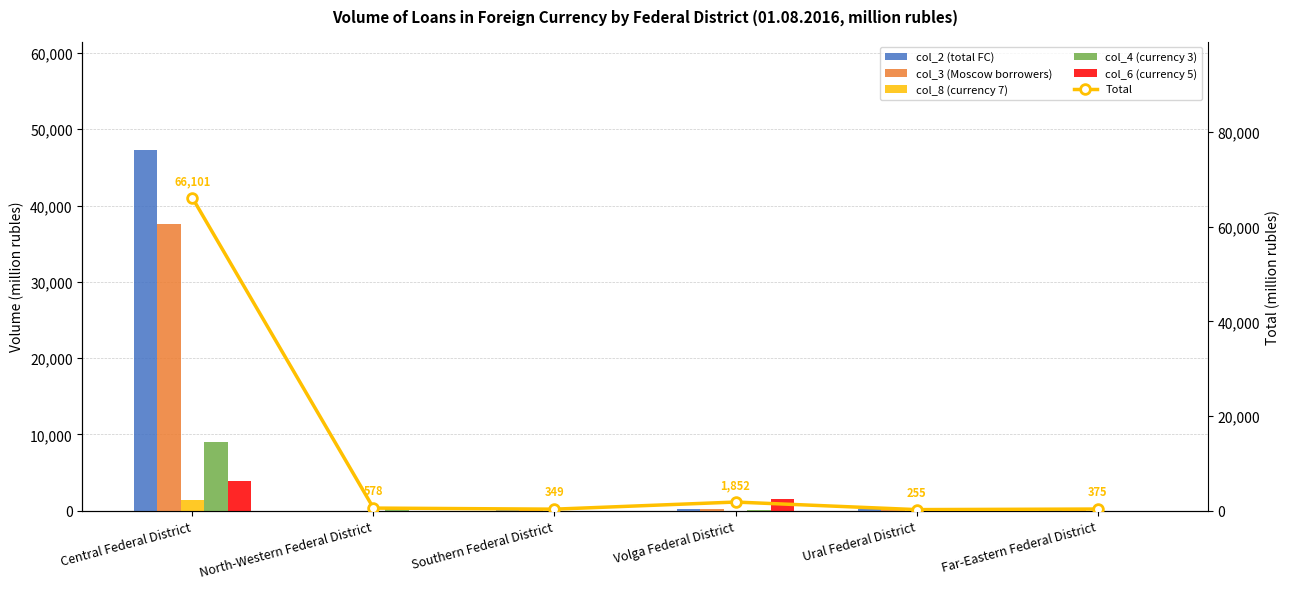

What is the label of the 3rd bar from the right?

Volga Federal District